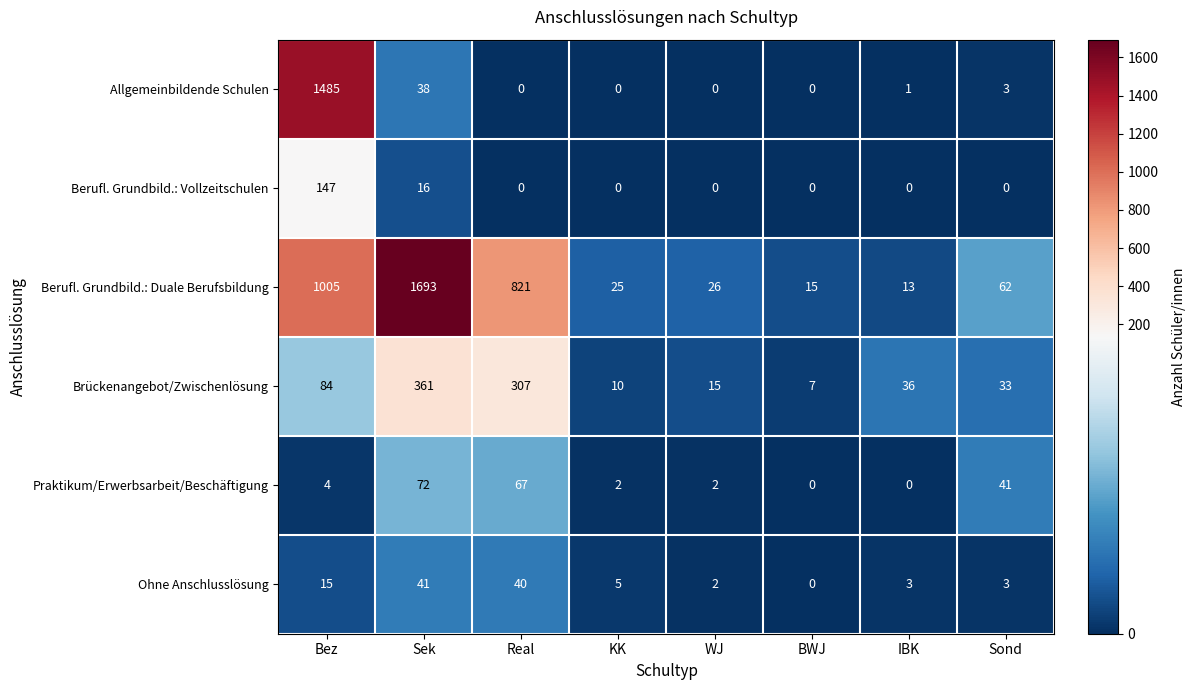

What is the average value of the Allgemeinbildende Schulen series?

191